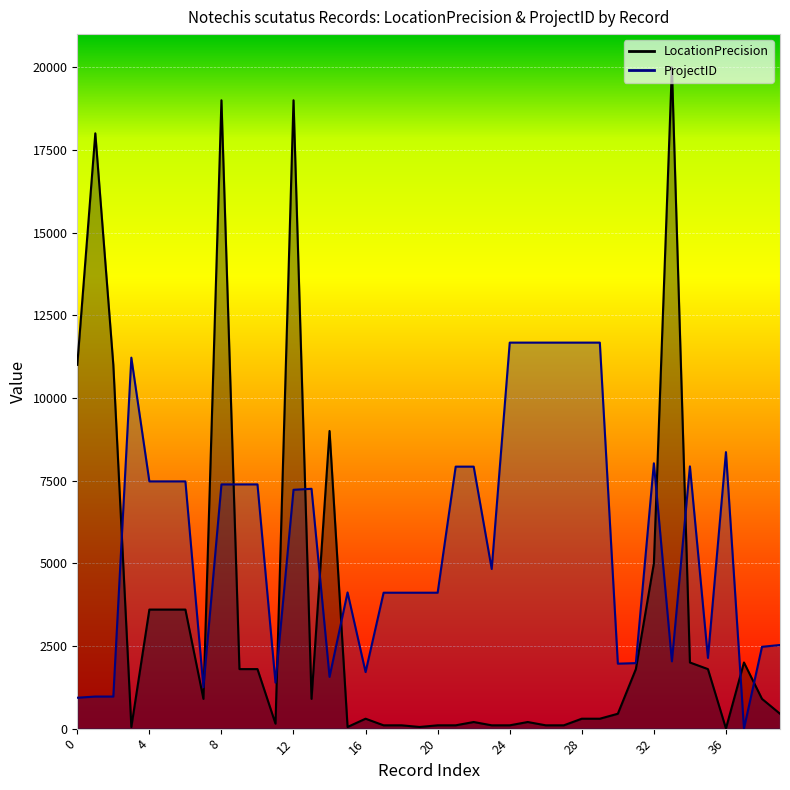

What is the sum of all ProjectID values?

227764